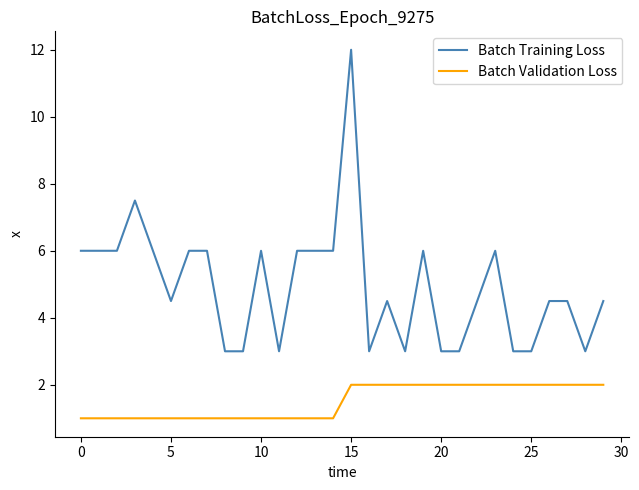

What is the smallest value displayed?

1.0